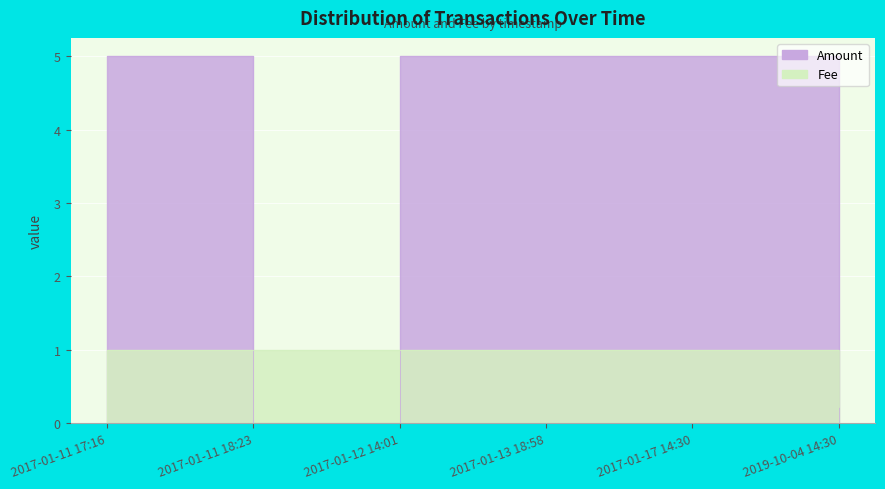

Which series has the largest total across all categories?

Amount